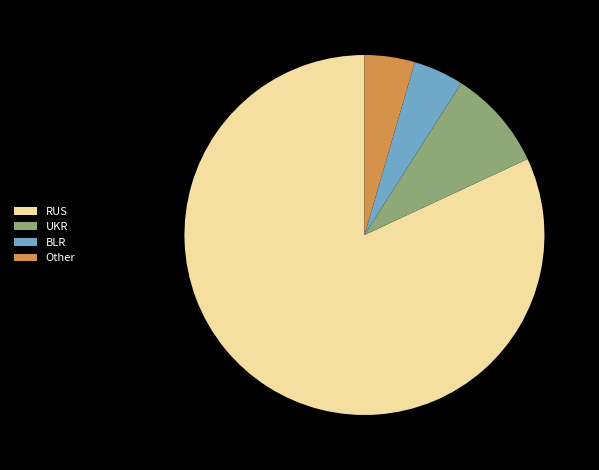

Between BLR and UKR, which is larger?

UKR